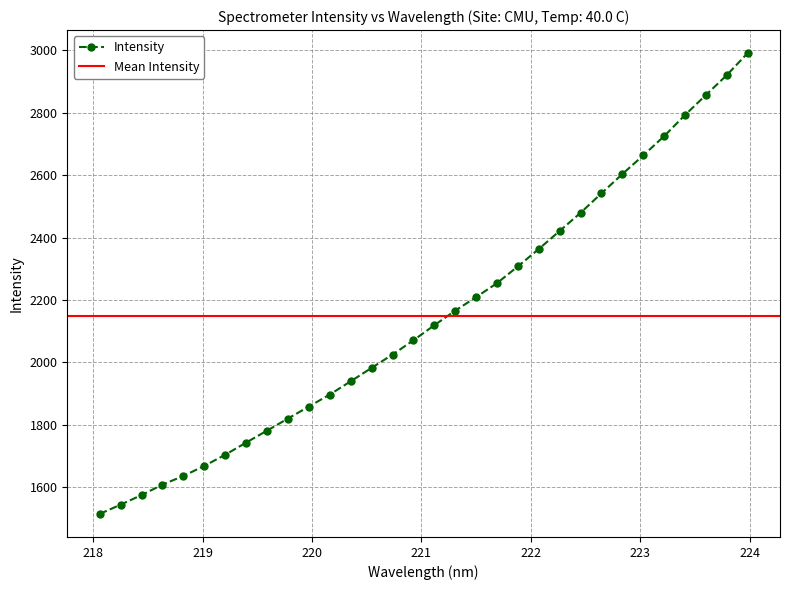

What is the lowest value of the Intensity series?

1515.0